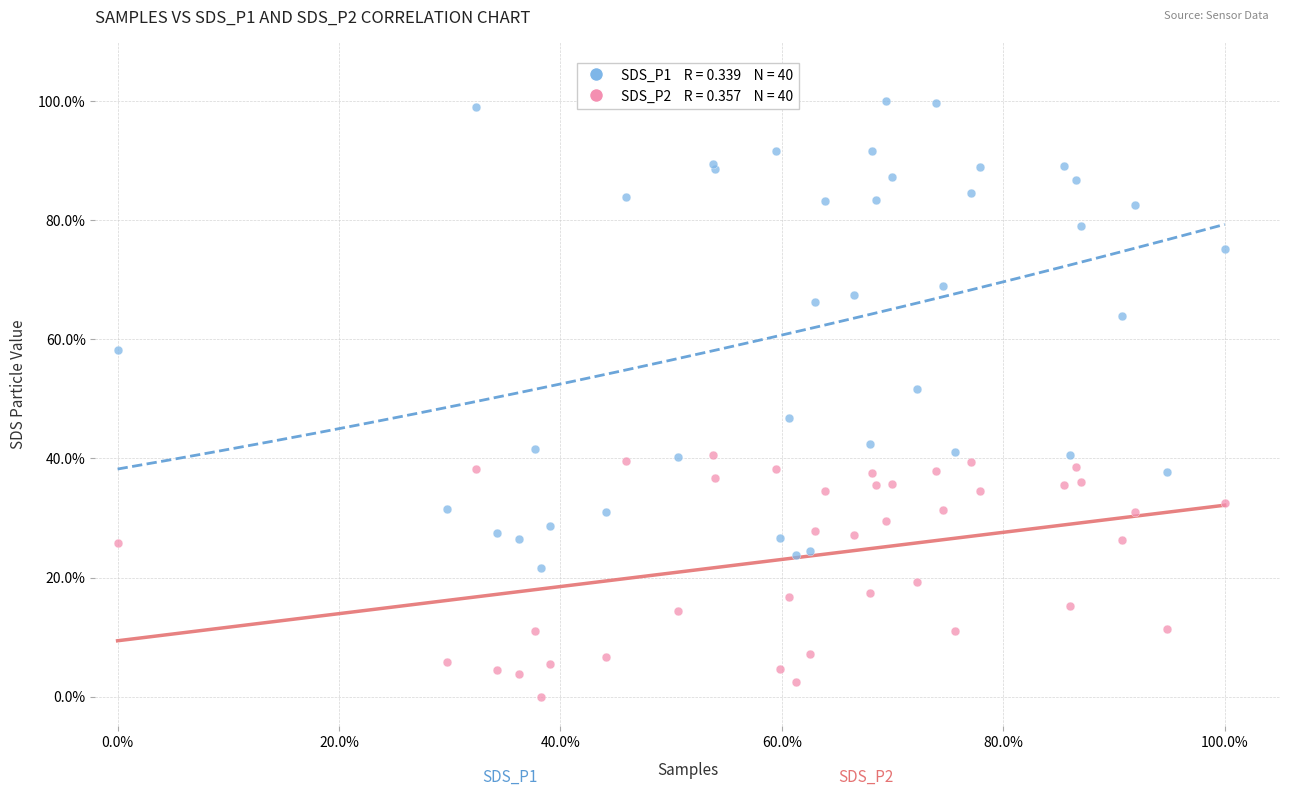

Across all series, what Y value is closest to 50?

51.8